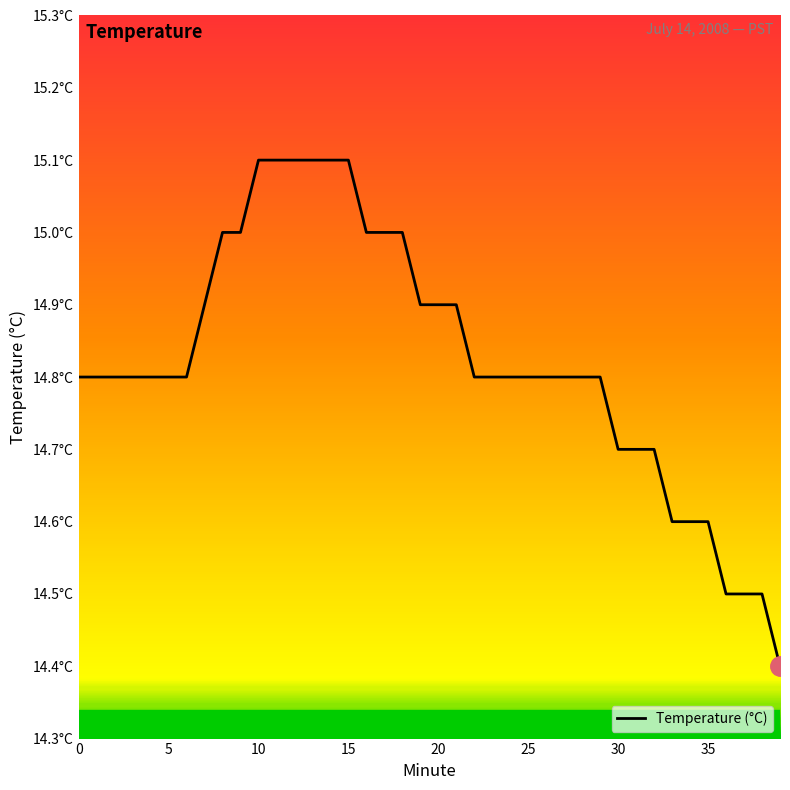

What is the value of the 34th point from the left?

14.6